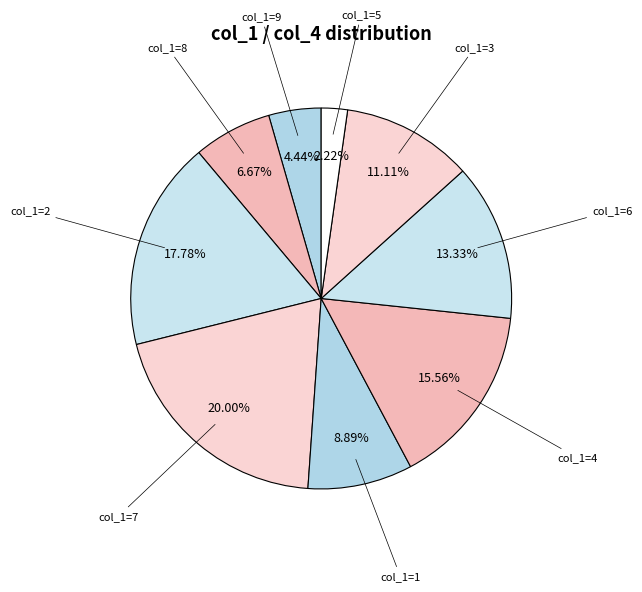

How many segments does this pie chart have?

9